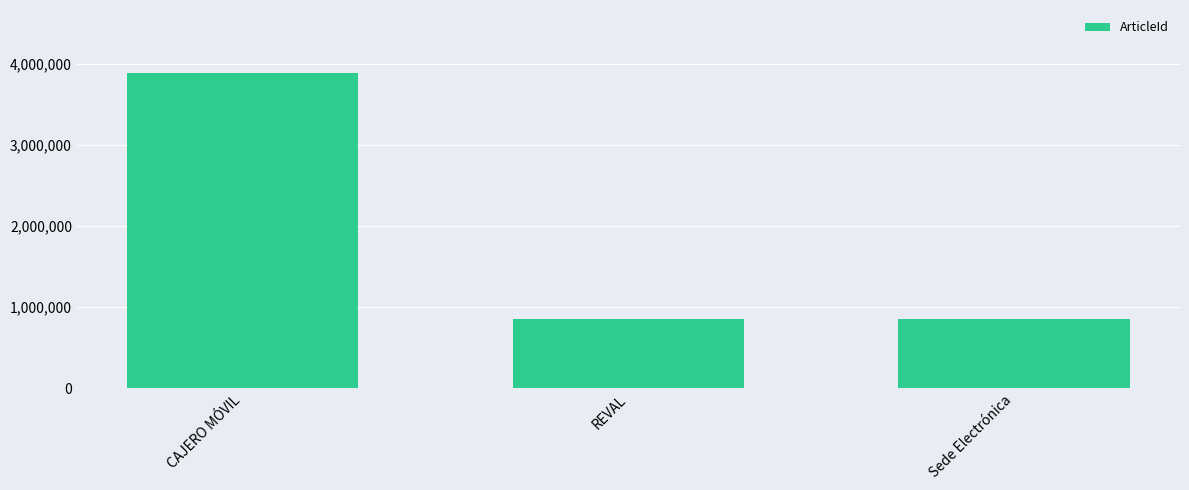

What is the smallest value displayed?

859400